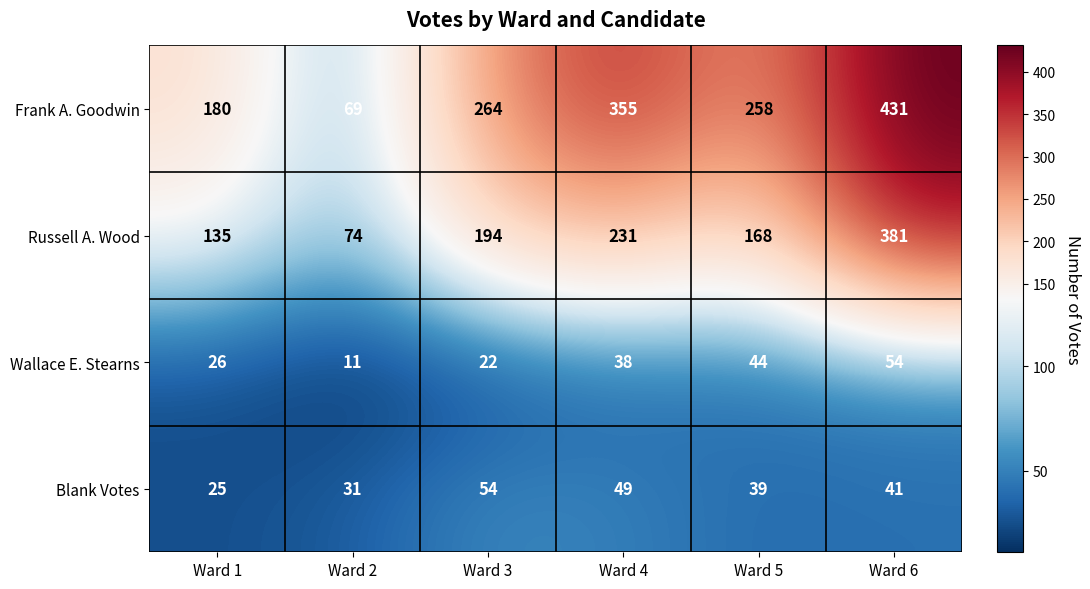

Which series changed the most between Ward 1 and Ward 5?

Frank A. Goodwin